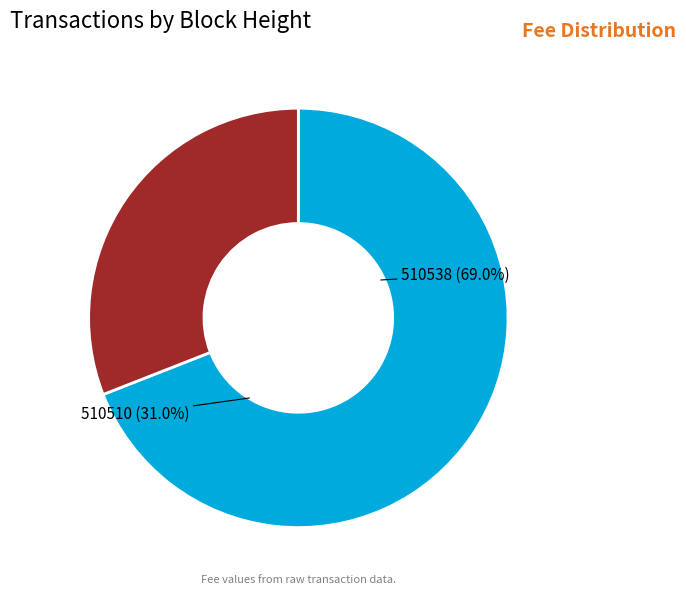

What percentage is the 510538 slice, to the nearest percent?

69%